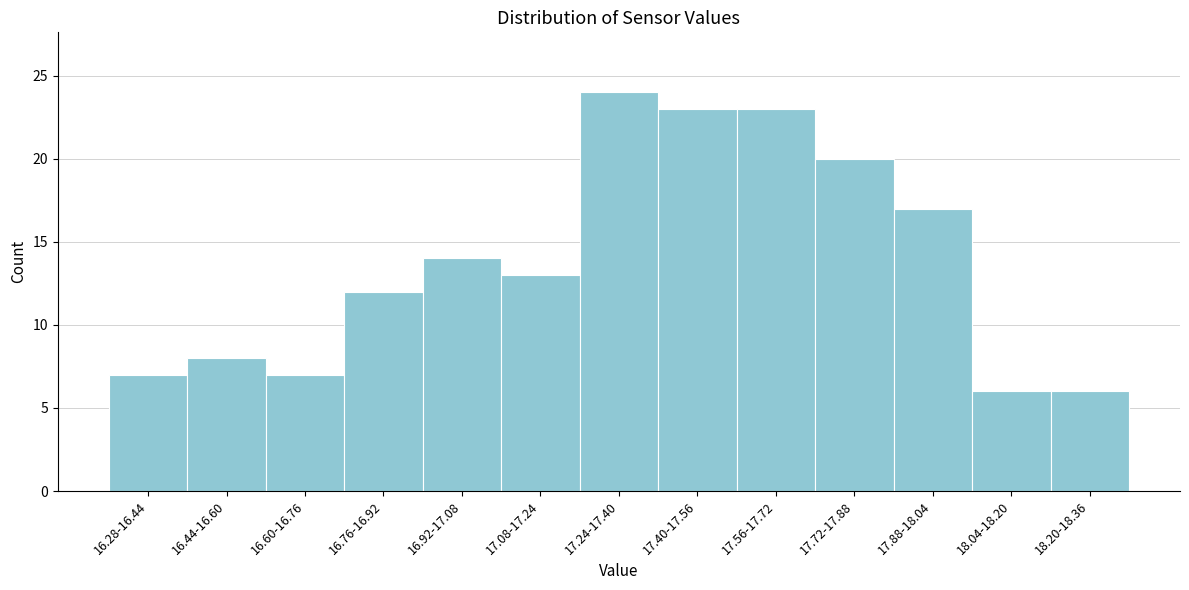

Reading left to right, list all the values displayed in this chart.

16.28-16.44=7	16.44-16.60=8	16.60-16.76=7	16.76-16.92=12	16.92-17.08=14	17.08-17.24=13	17.24-17.40=24	17.40-17.56=23	17.56-17.72=23	17.72-17.88=20	17.88-18.04=17	18.04-18.20=6	18.20-18.36=6